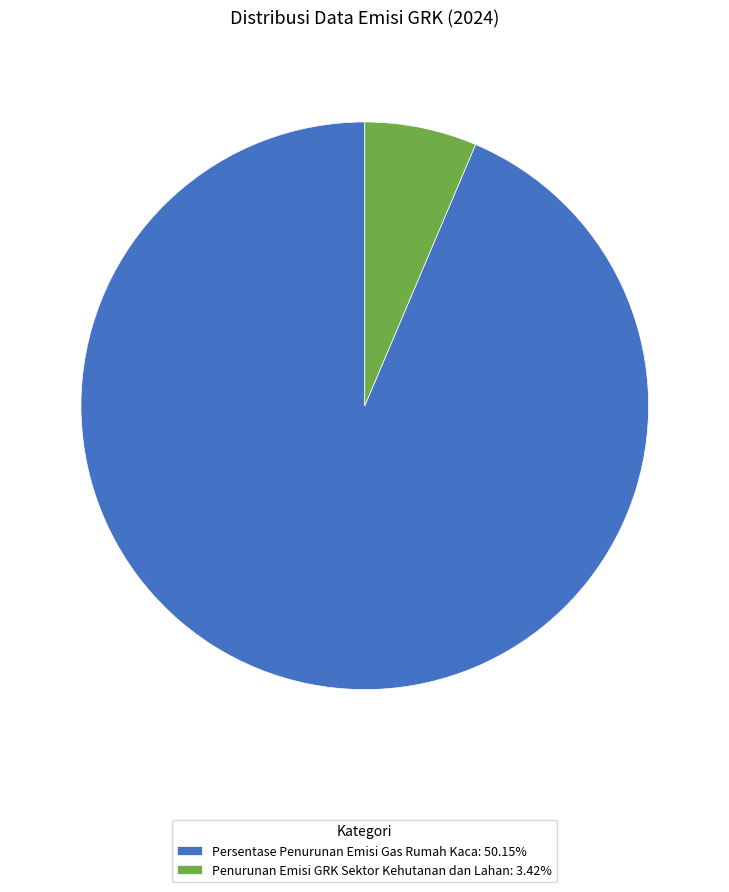

Approximately how many times larger is the value at Persentase Penurunan Emisi Gas Rumah Kaca: 50.15% compared to Penurunan Emisi GRK Sektor Kehutanan dan Lahan: 3.42%?

14.7